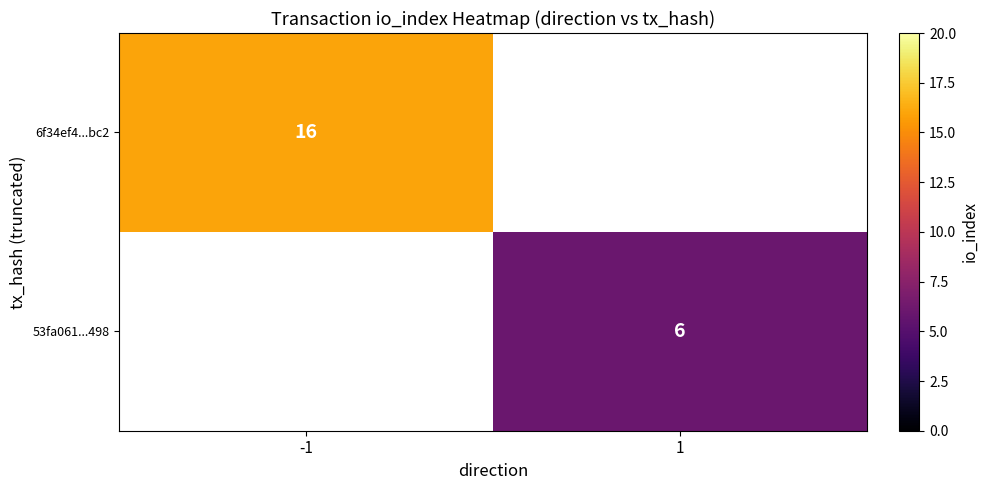

The value of 6f34ef4...bc2 at -1 is 16. True or false?

True